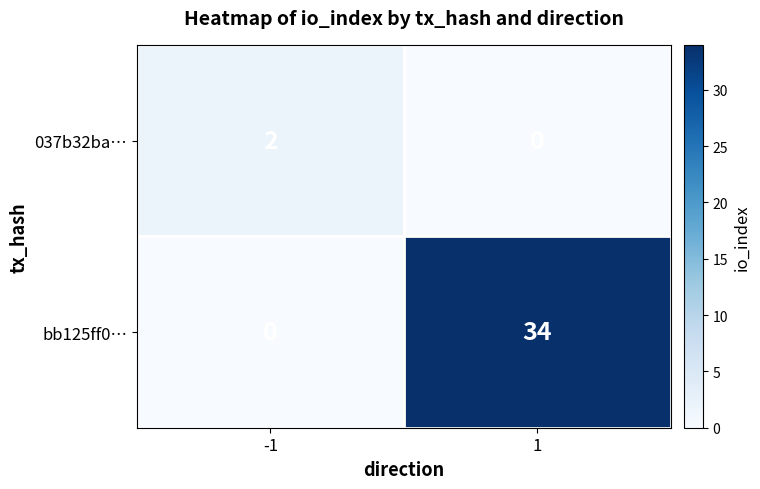

What is the total value across all series at 1?

34